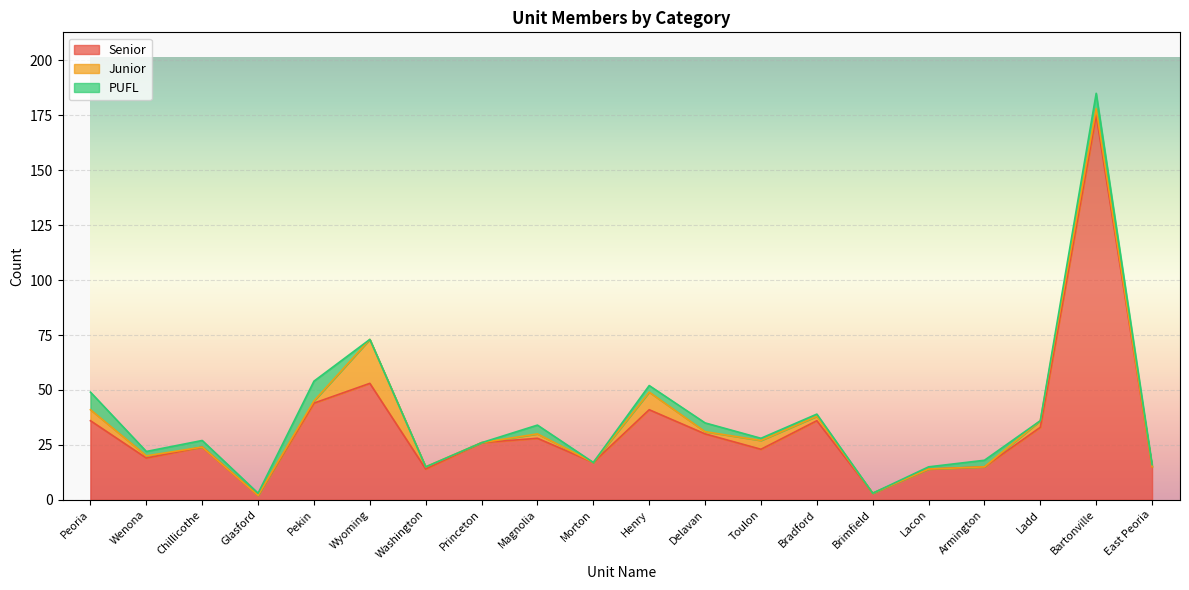

What is the label of the 8th point from the left?

Princeton